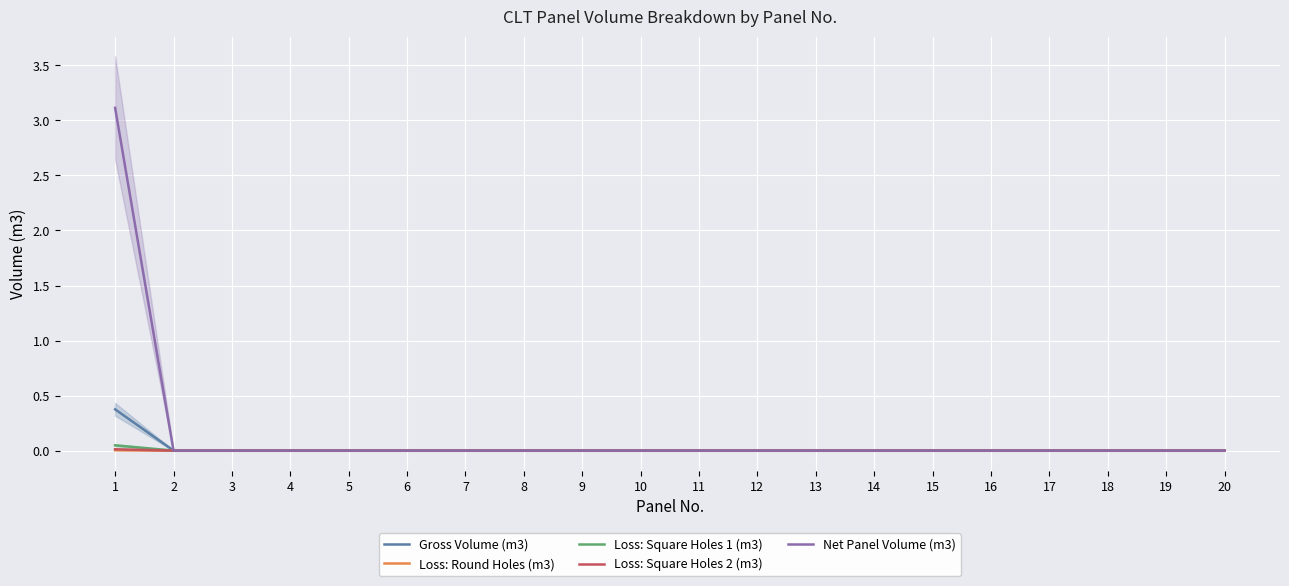

True or false: Loss: Round Holes (m3) has a value of 0.0 at 15.

True